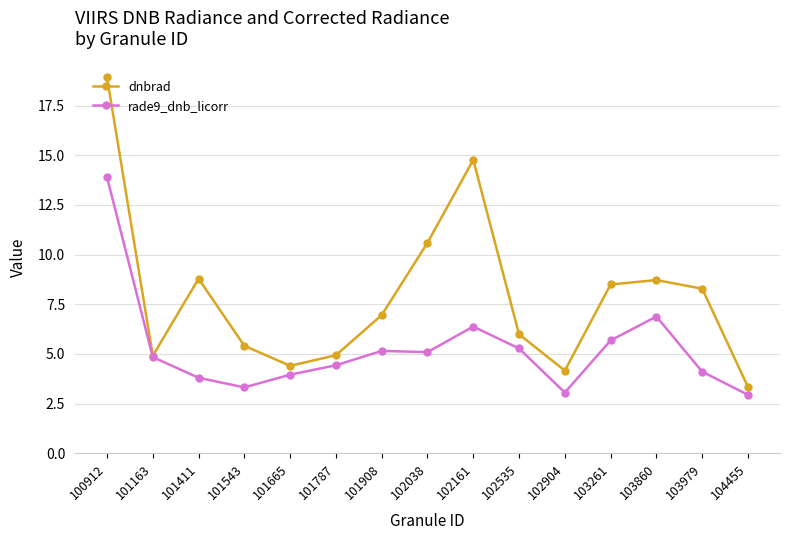

How many interior local valleys does the dnbrad series have?

3